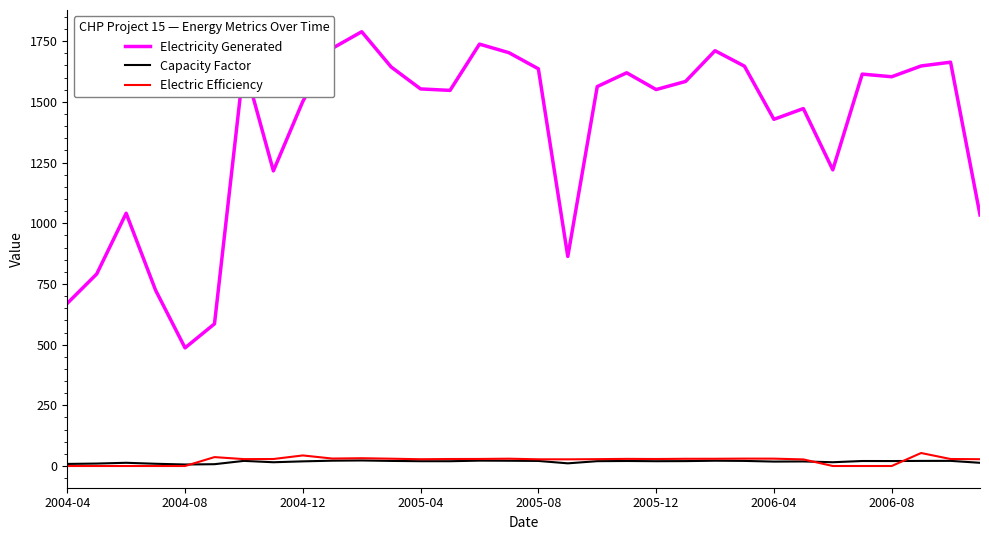

True or false: Electricity Generated and Electric Efficiency intersect in this chart.

False